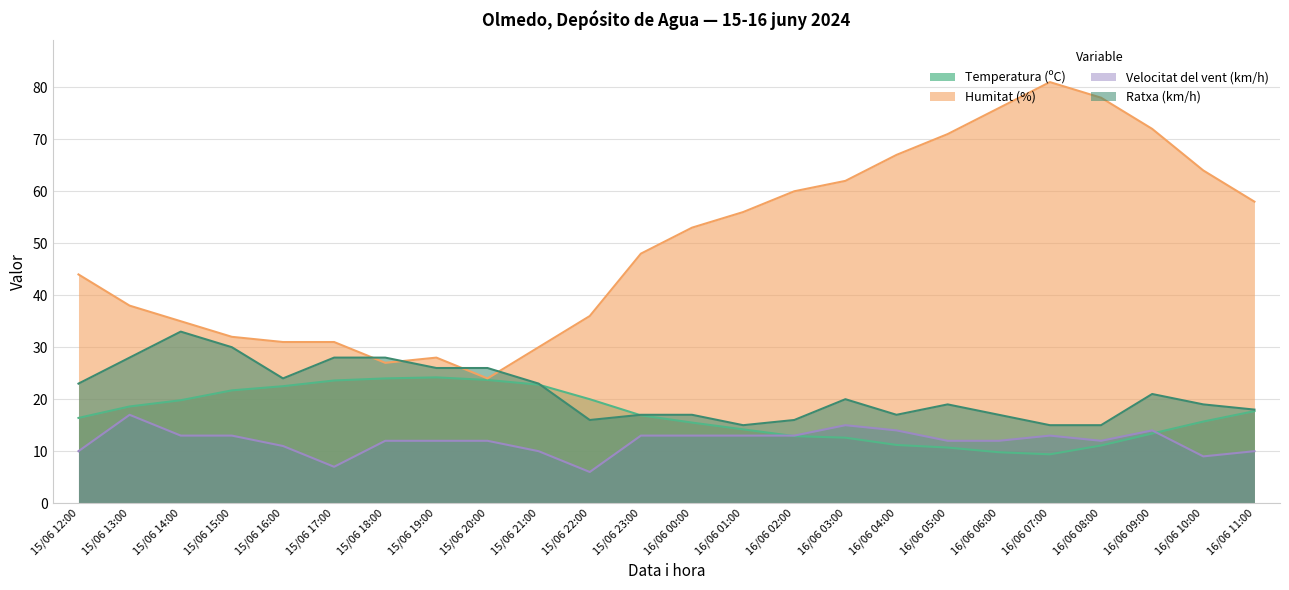

True or false: Humitat (%) has more than 2 points higher than both neighbors.

False